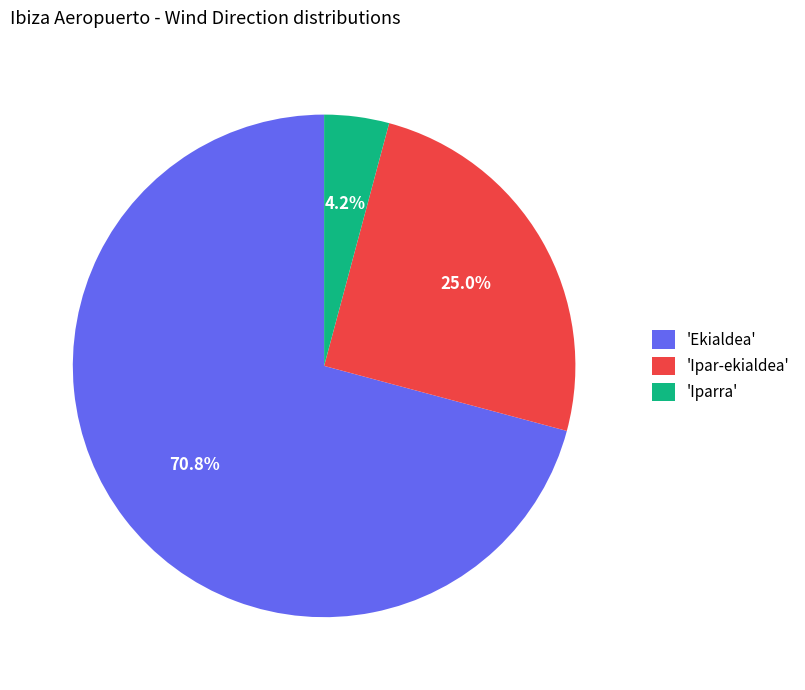

What is the ratio of the value at 'Ipar-ekialdea' to the value at 'Iparra'?

6.0